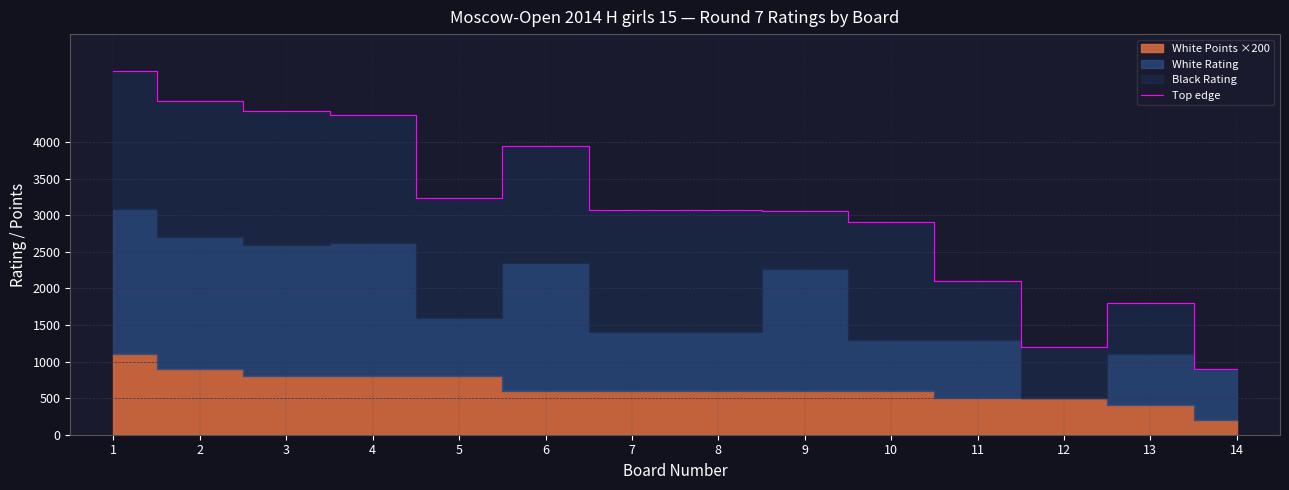

Reading left to right, extract all data points from this chart.

4975	4564	4418	4364	3235	3941	3065	3063	3061	2911	2100	1200	1800	900